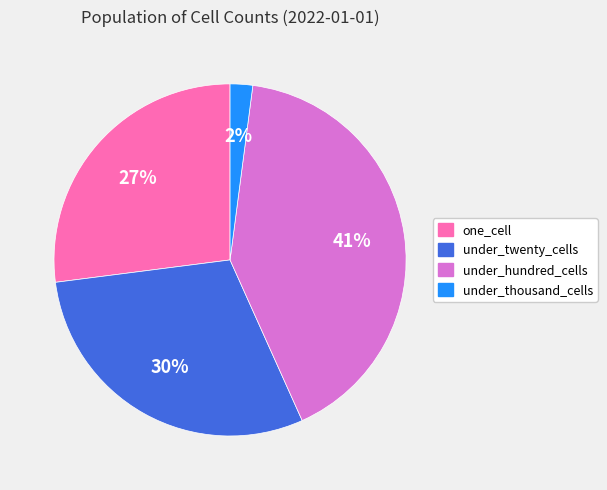

True or false: one_cell accounts for 42% of the total.

False